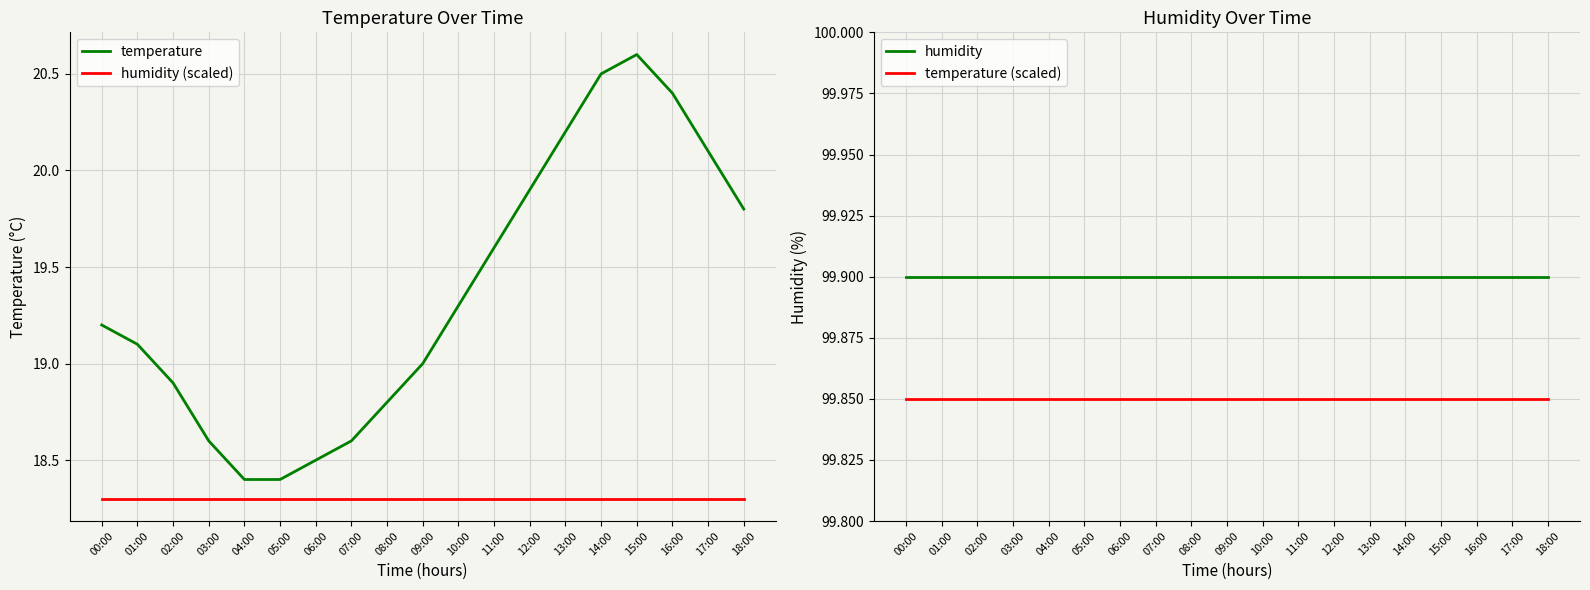

What position from the right is 14:00?

5